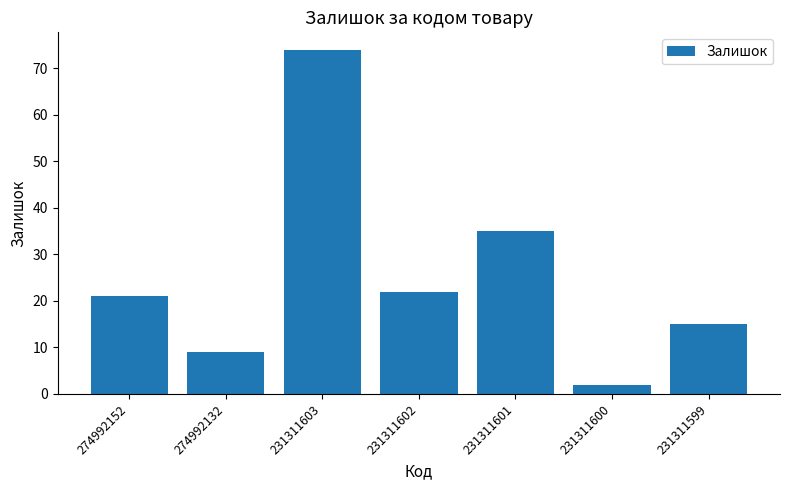

What is the sum of all values?

178